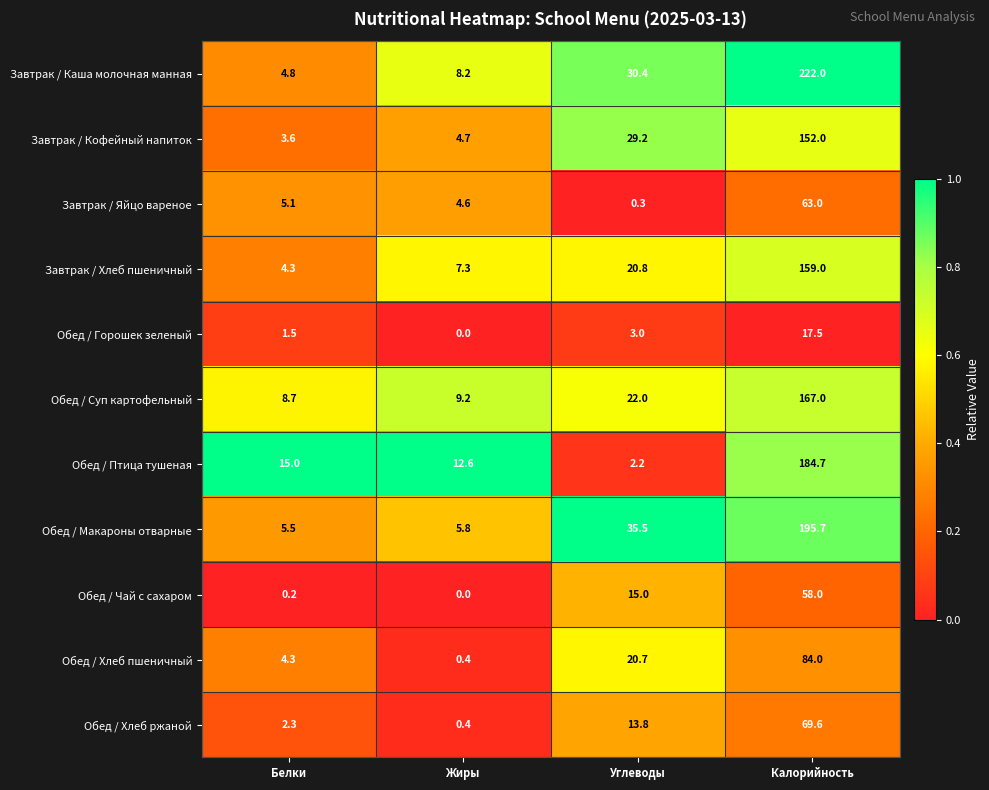

How many categories are shown in the chart?

4